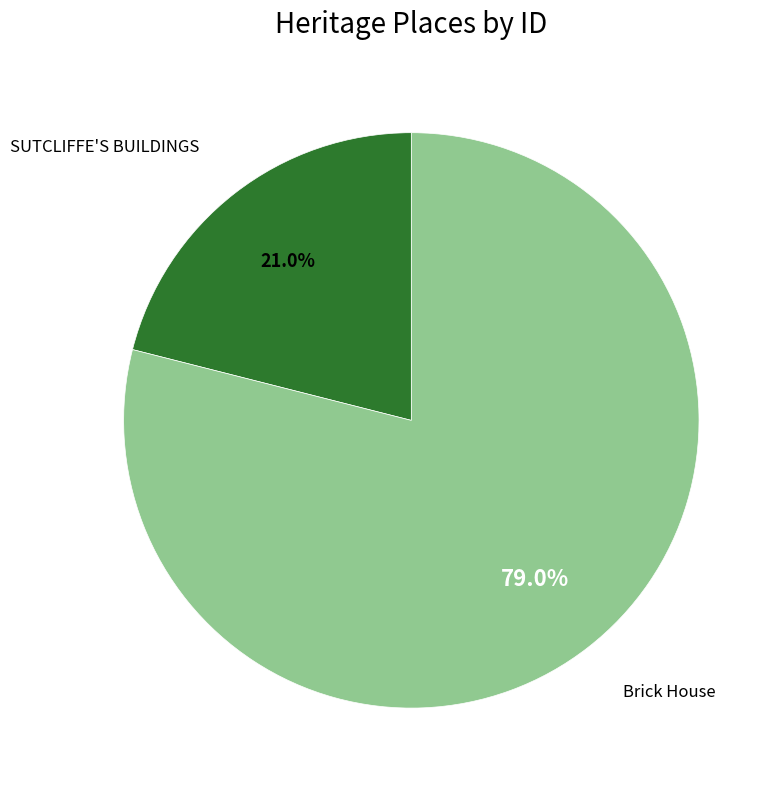

Count the number of slices in the pie.

2